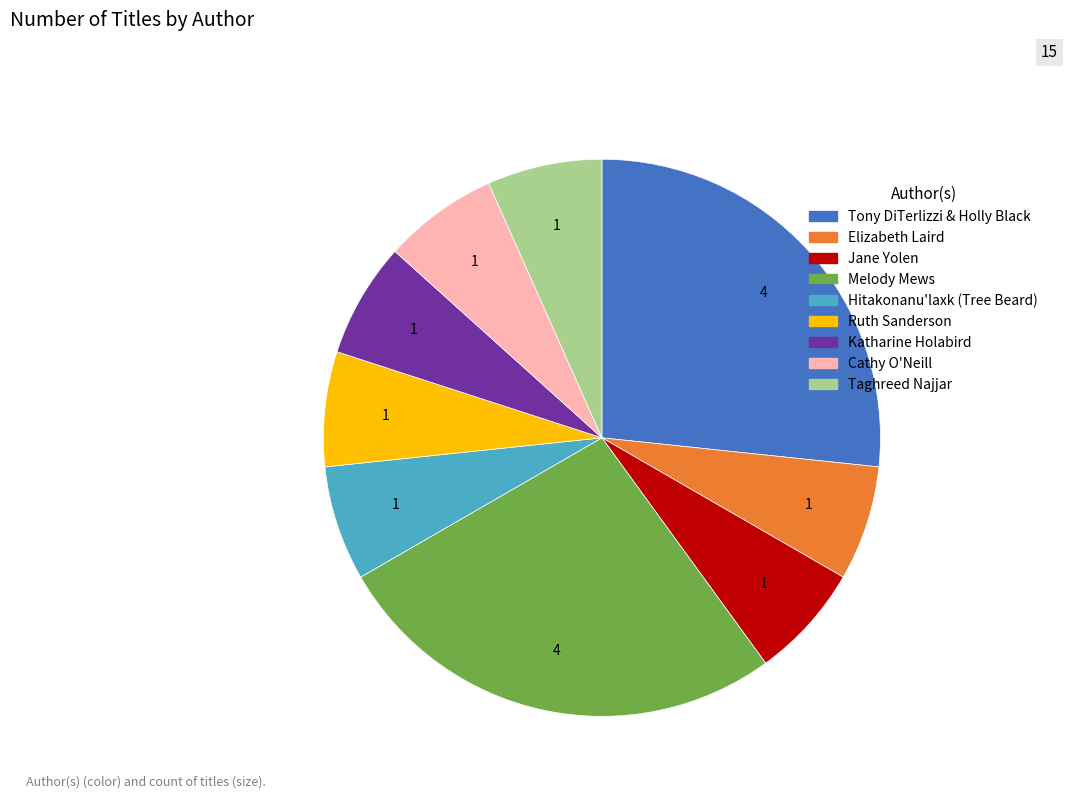

Is there any slice that represents more than half of the pie?

No